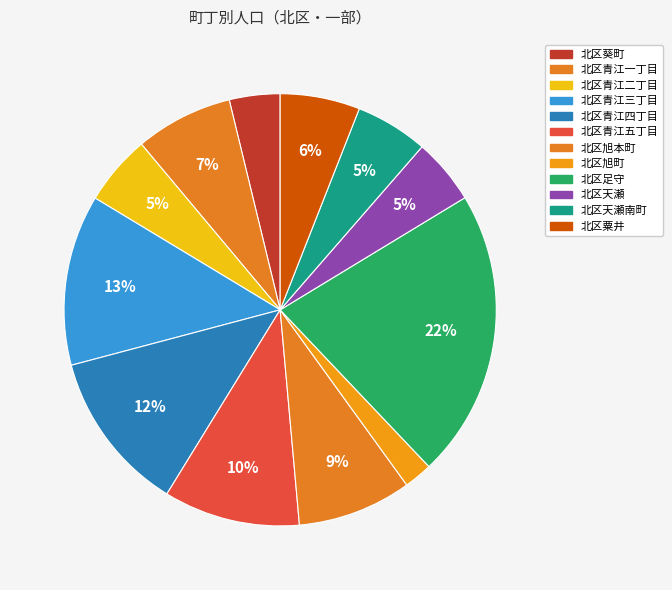

Which category has the smallest portion of the pie?

北区旭町